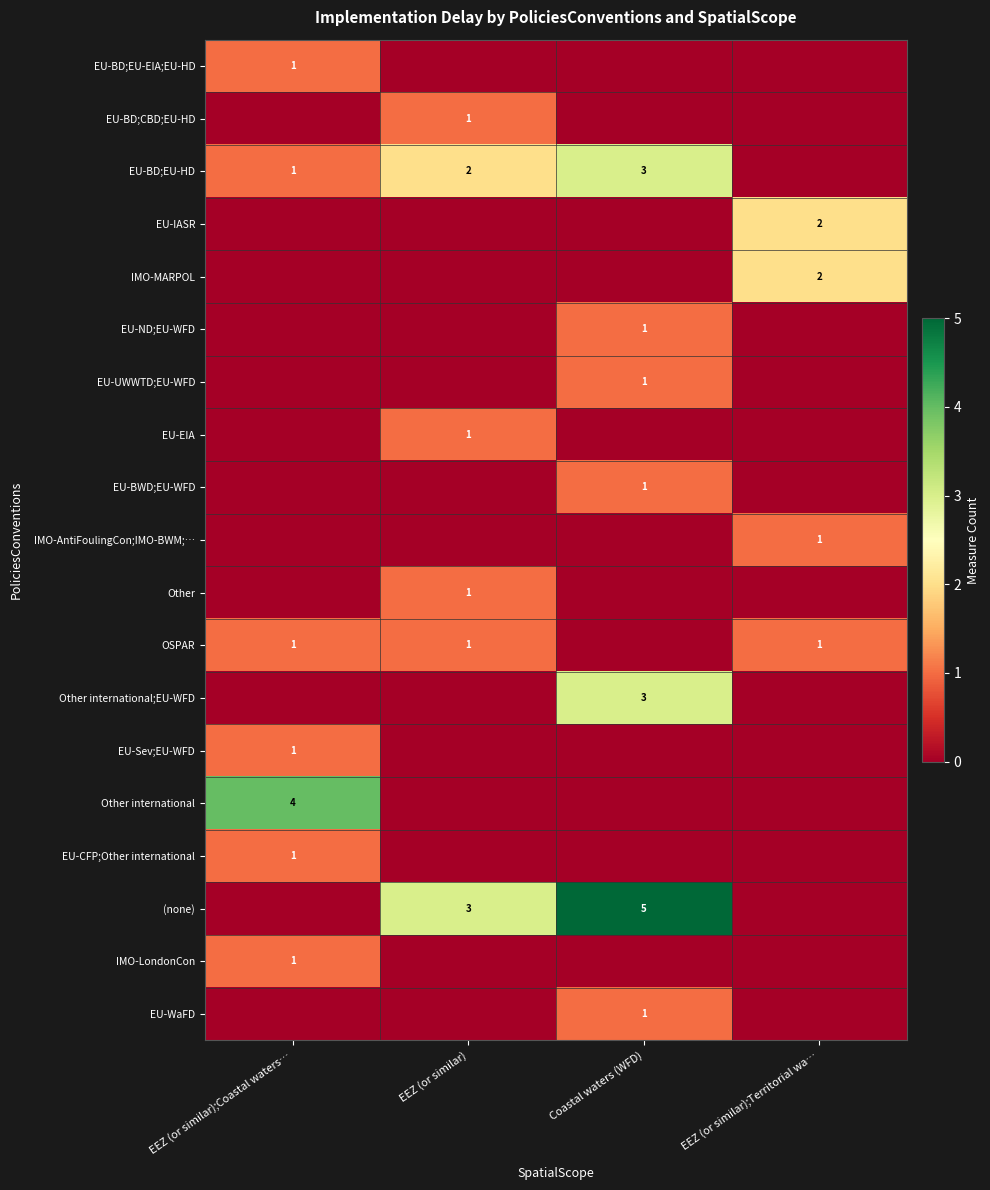

Is it true that EU-IASR equals 2 at EEZ (or similar);Territorial wa…?

True